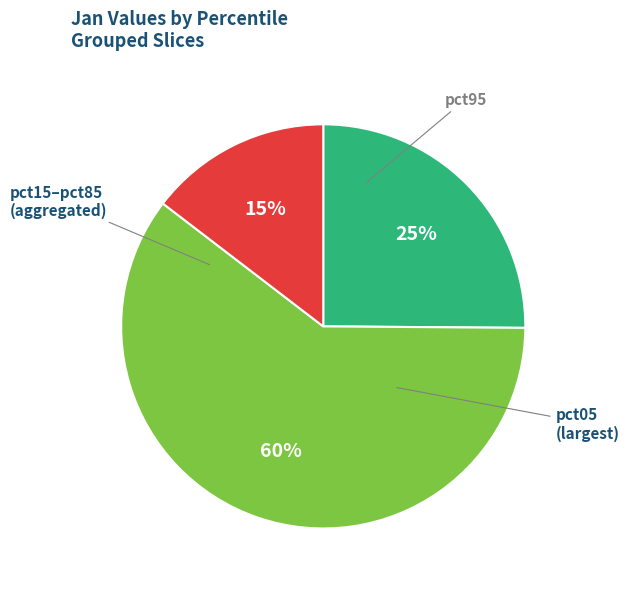

Does any single category account for the majority?

Yes